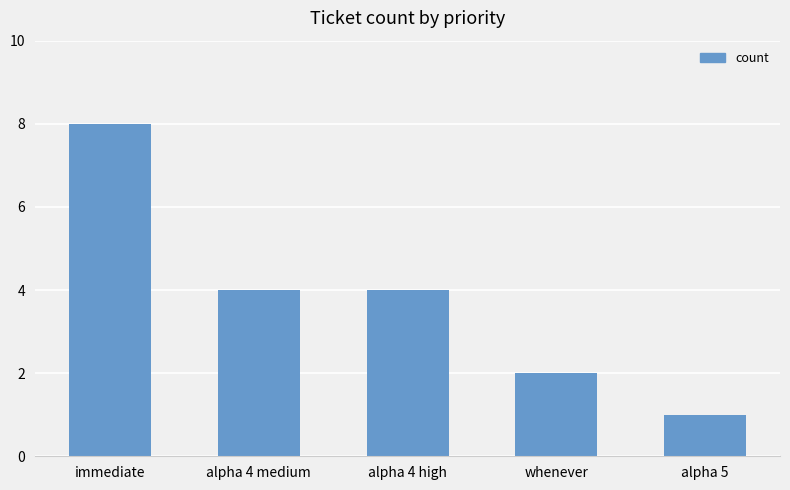

Reading right to left, transcribe all the data shown in this chart.

1	2	4	4	8